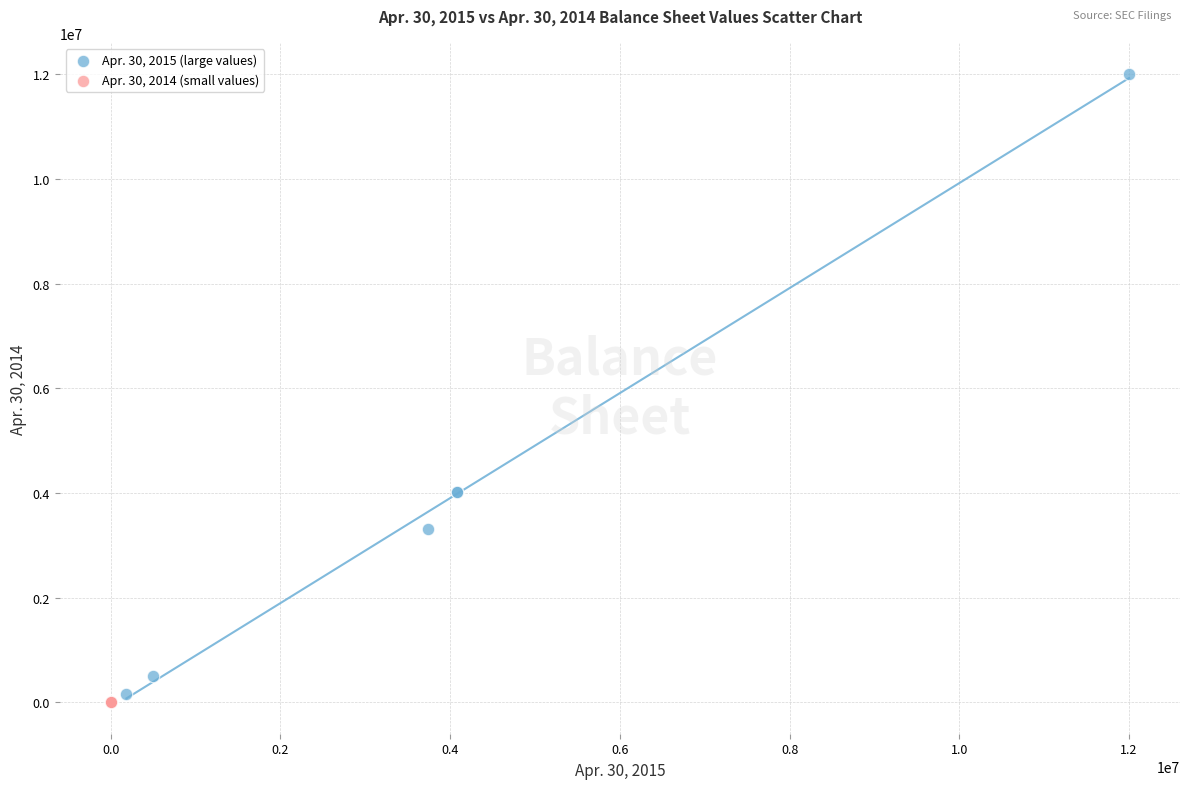

Which series contains the lowest Y value?

Apr. 30, 2014 (small values)